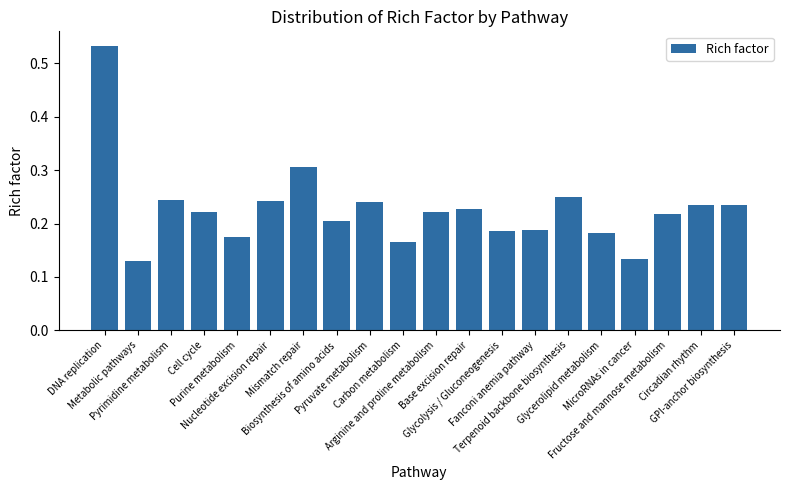

Are the bars horizontal?

No